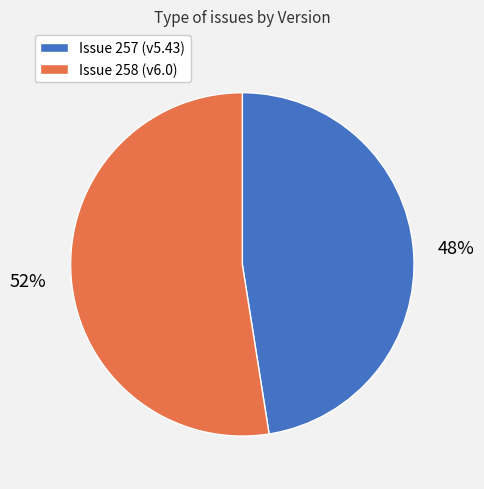

Is there any slice that represents more than half of the pie?

Yes